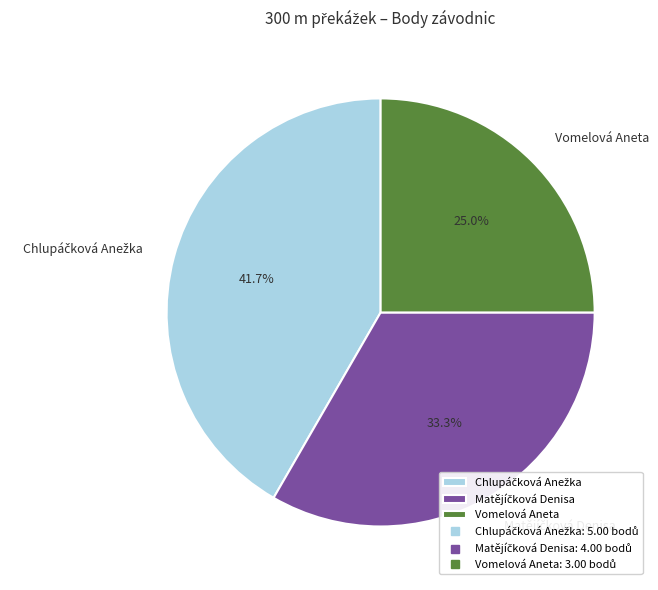

Does any single category account for the majority?

No